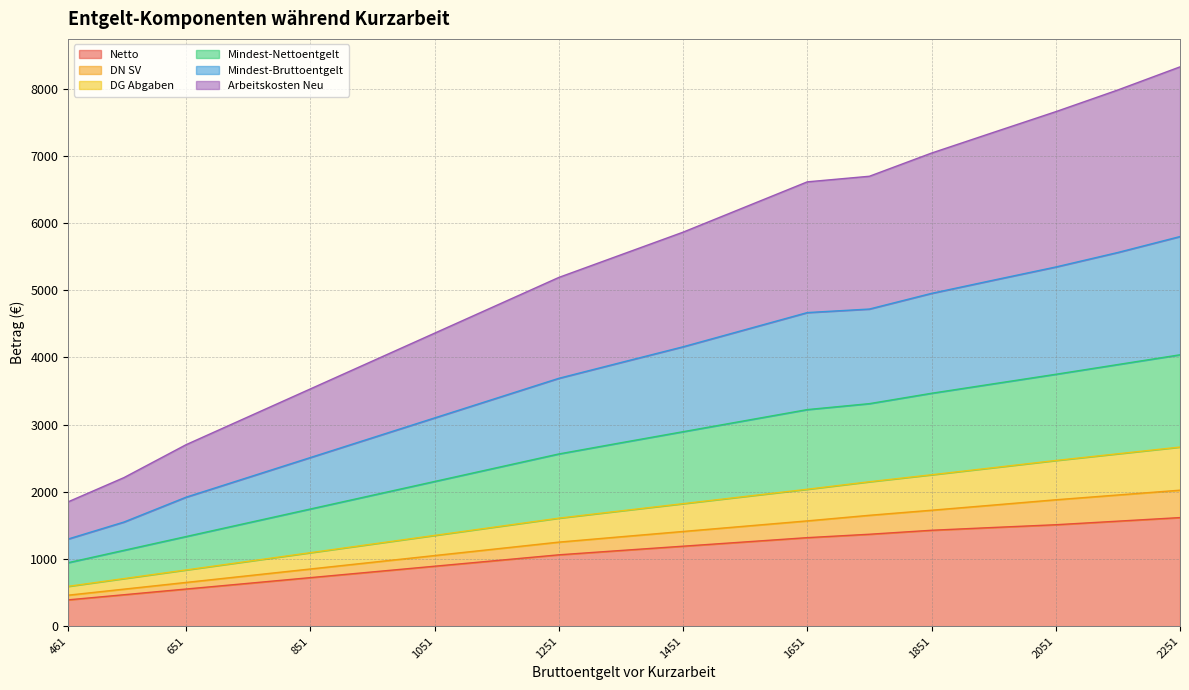

Is it true that DN SV equals 3127.8 at 1451?

False